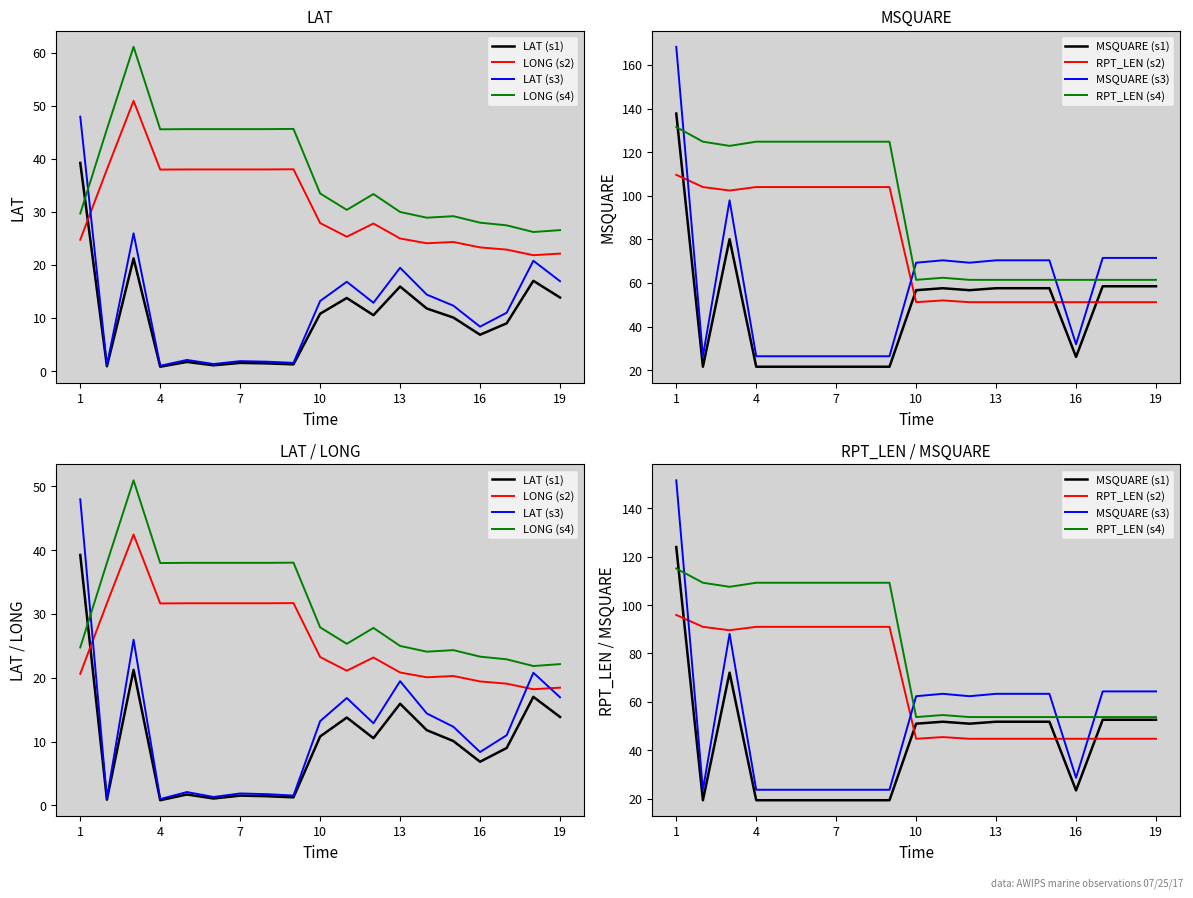

How many lines are shown in the chart?

4